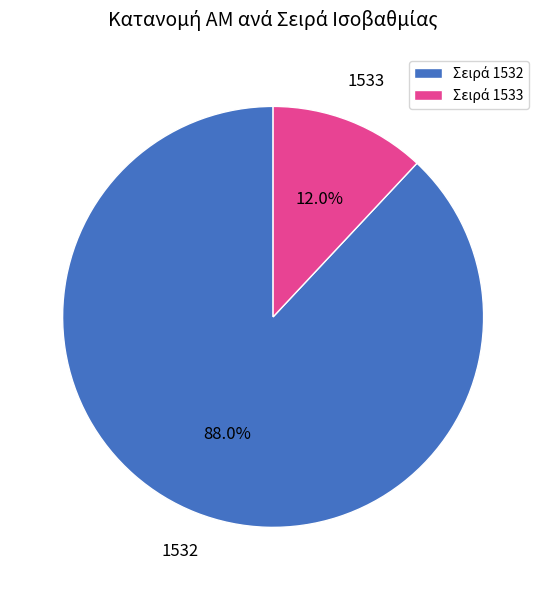

What is the smallest slice in the pie chart?

1533